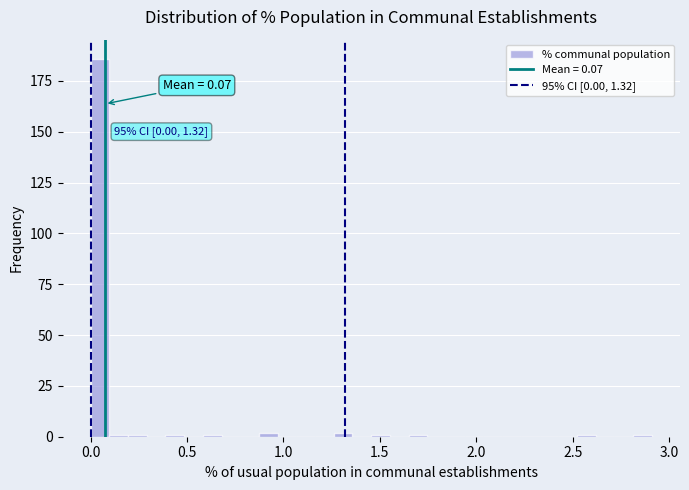

Read against the x-axis, roughly where is the centre of the tallest bar?

0.05